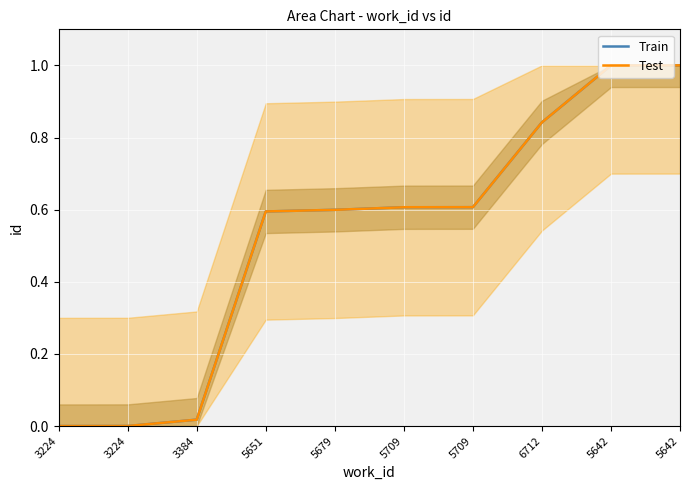

Which series has the largest range (max minus min)?

Train